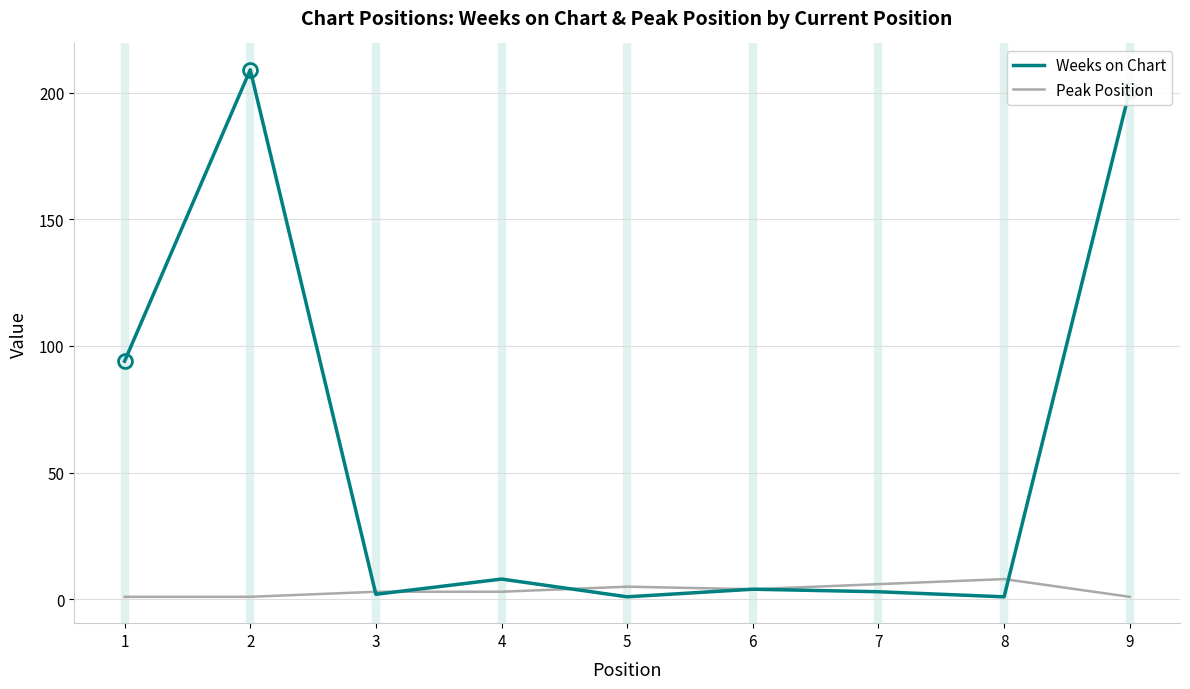

What is the highest value of the Weeks on Chart series?

209